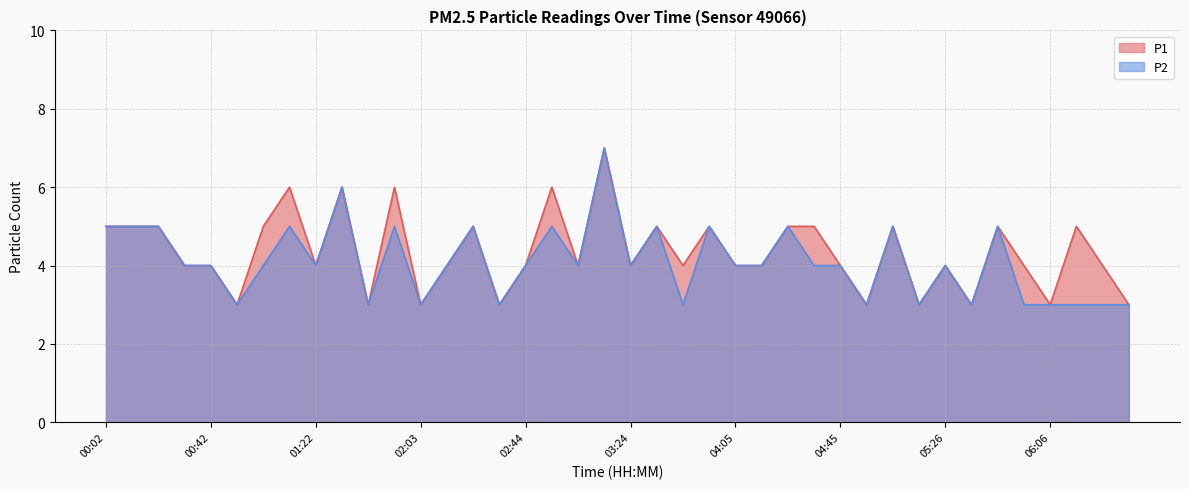

Which label corresponds to the smallest value in the chart?

00:52